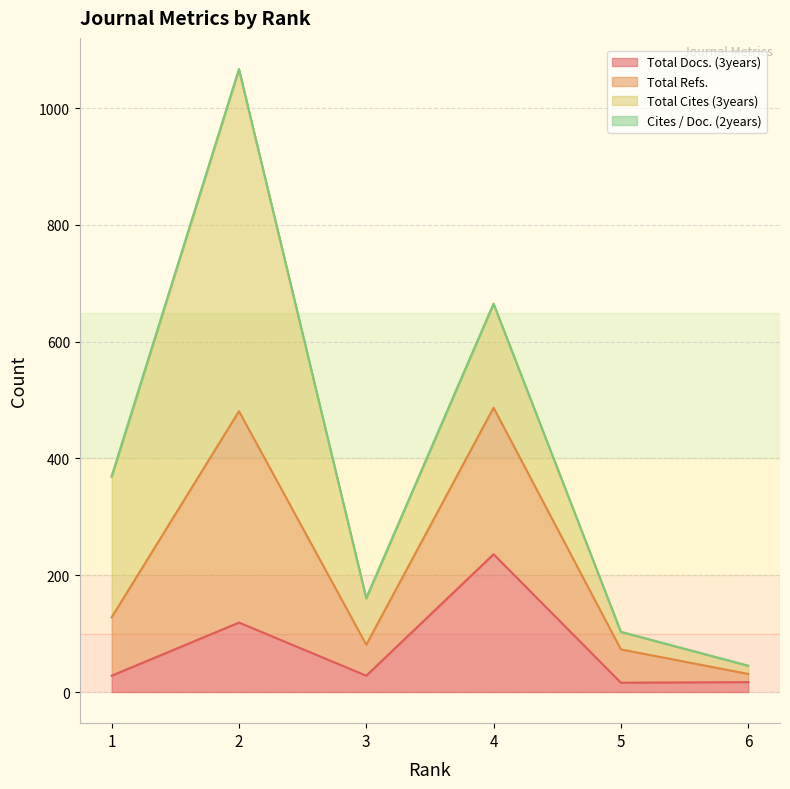

How many interior local peaks does the Total Docs. (3years) series have?

2